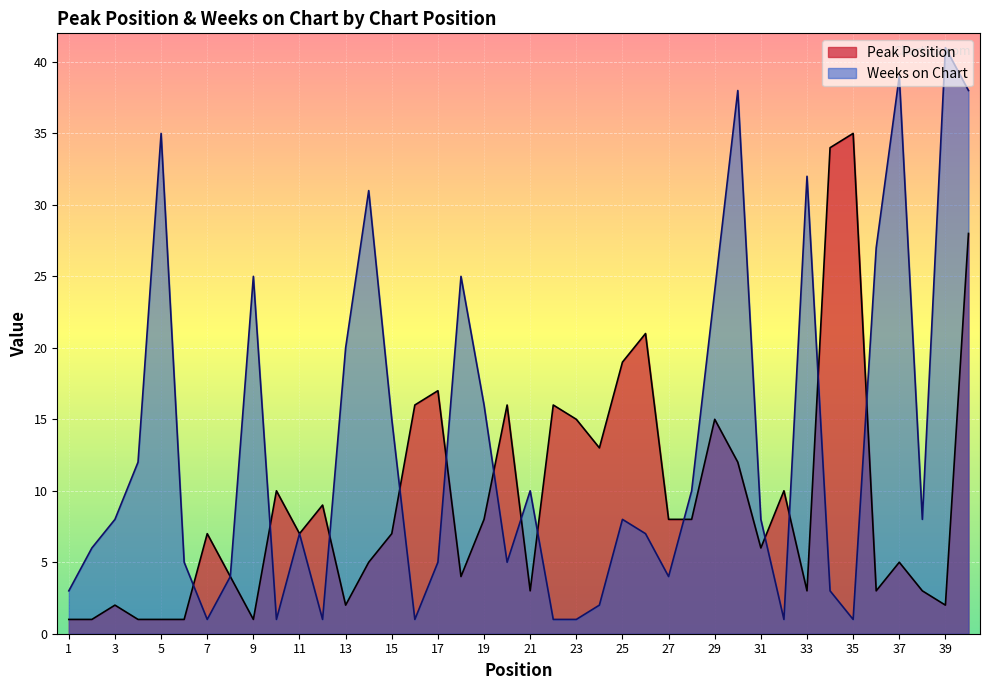

Which category has the lowest value in the Weeks on Chart series?

7